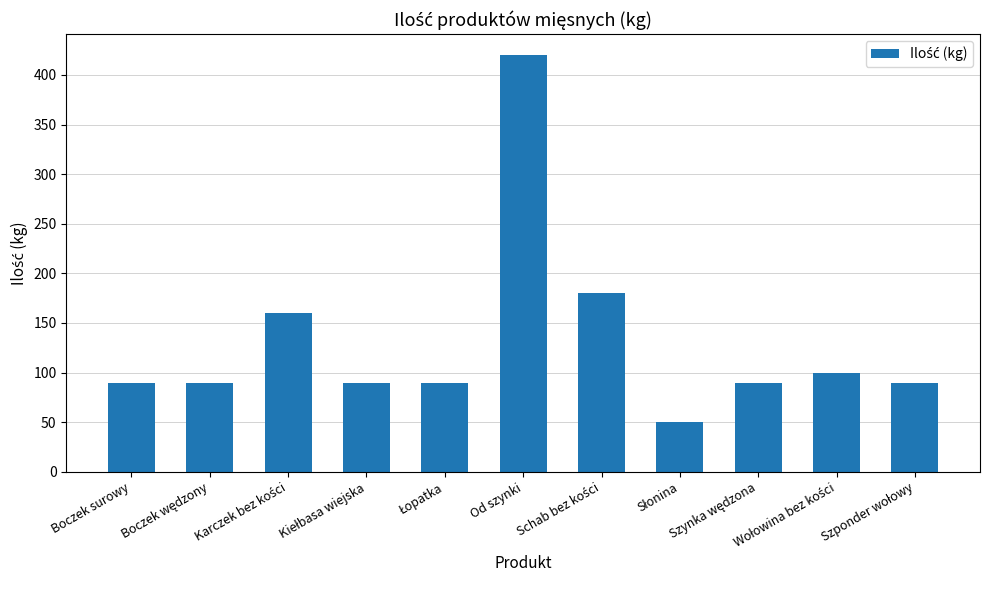

What is the value of the 6th bar from the left?

420